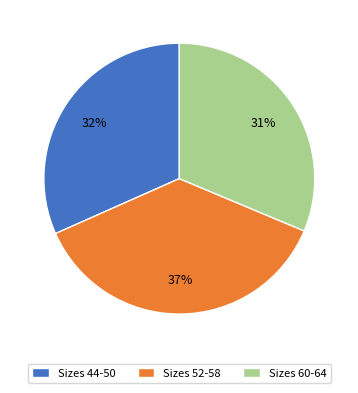

Which category has the biggest portion of the pie?

Sizes 52-58